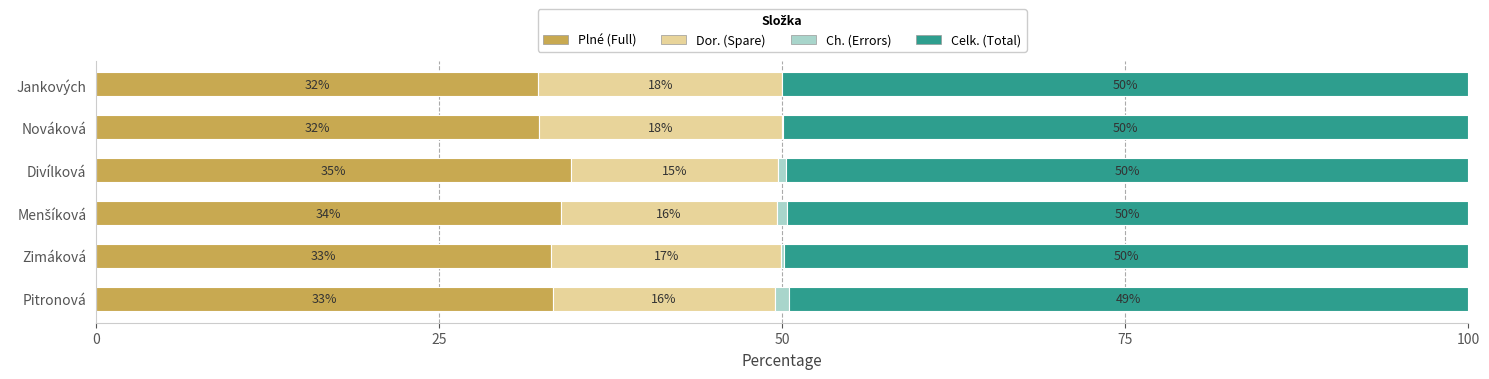

What are all the series names shown in the legend?

Plné (Full), Dor. (Spare), Ch. (Errors), Celk. (Total)